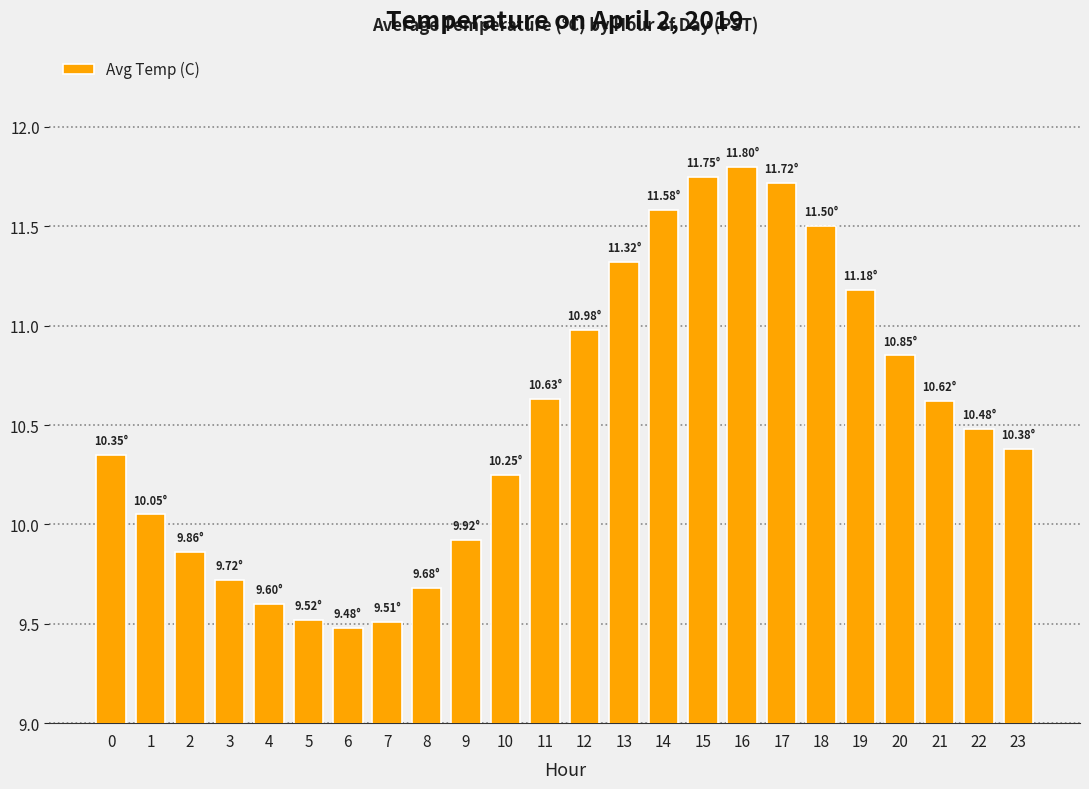

Approximately how many times larger is the value at 20 compared to 7?

1.1